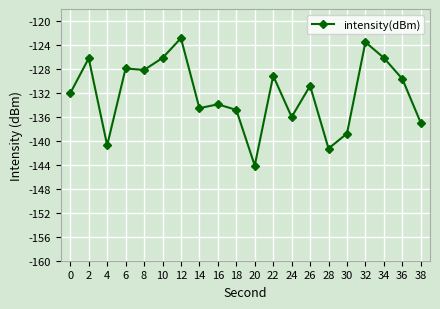

Is this an area chart (filled region under the line)?

No